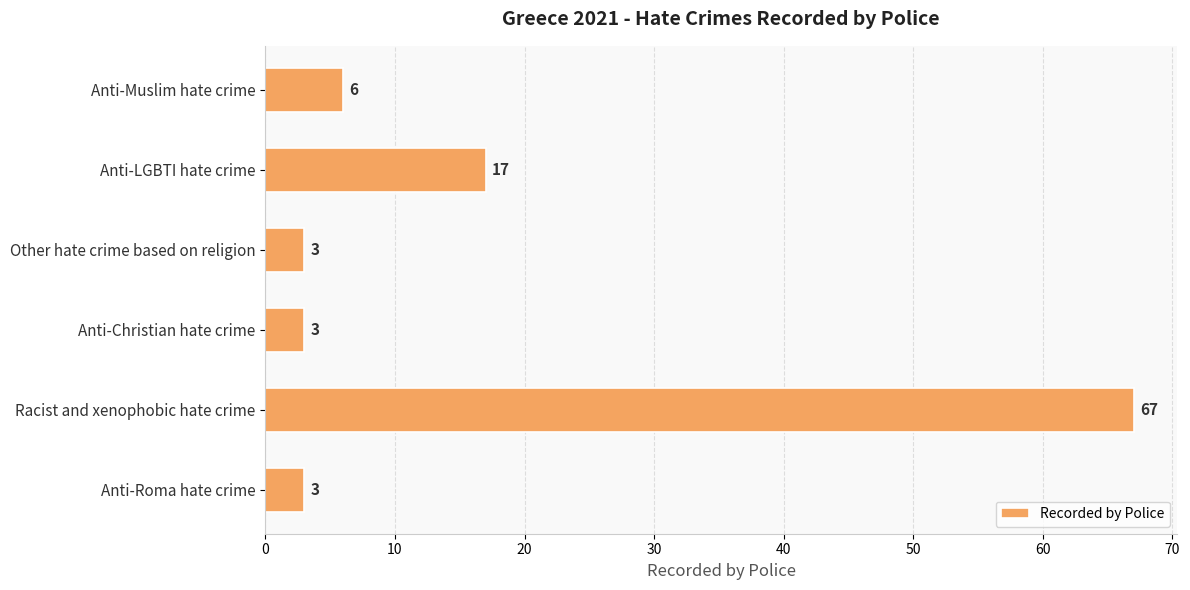

Are the bars horizontal?

Yes